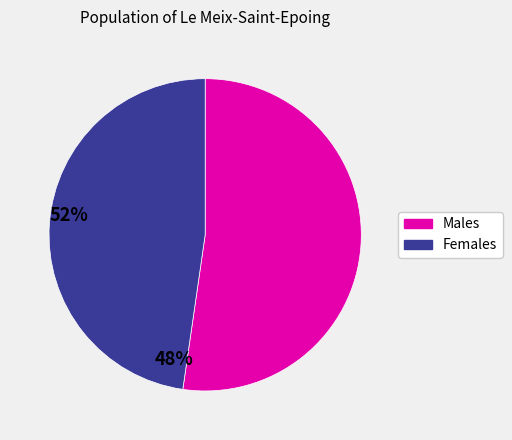

How many segments does this pie chart have?

2